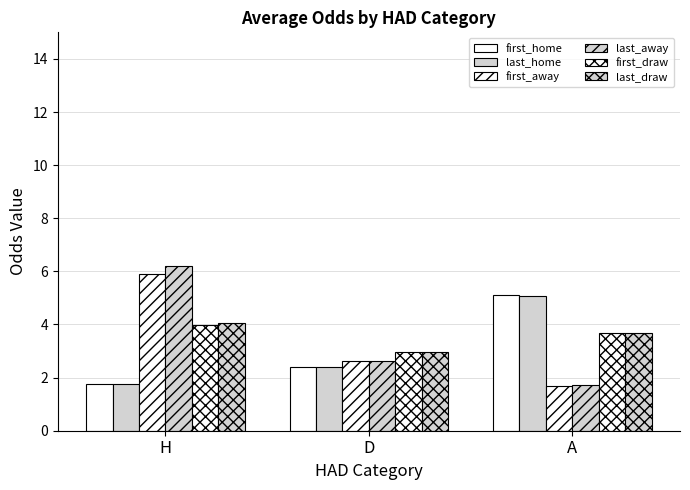

What is the maximum value shown in the chart?

6.2